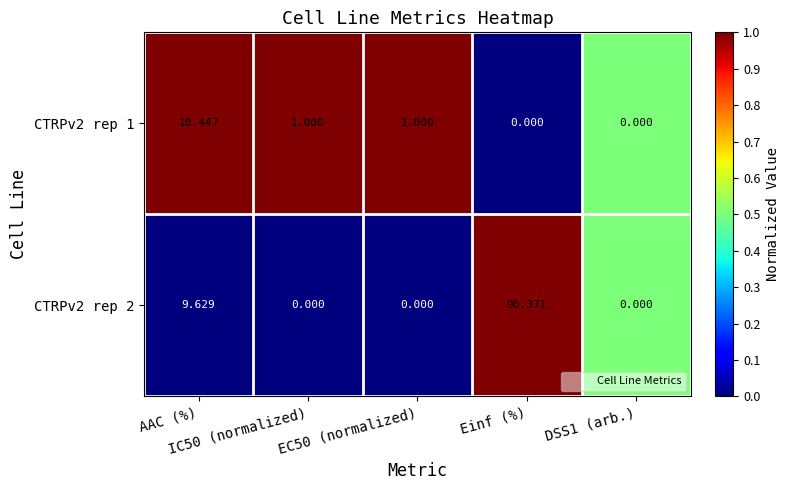

How many data points does each series have?

5